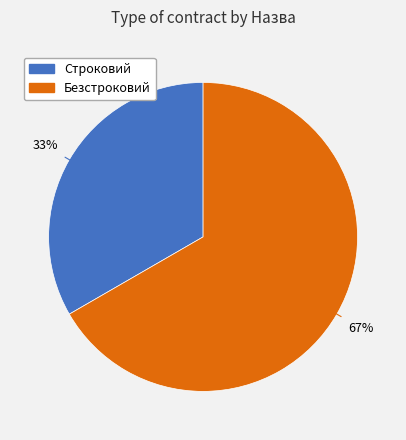

Count the number of slices in the pie.

2